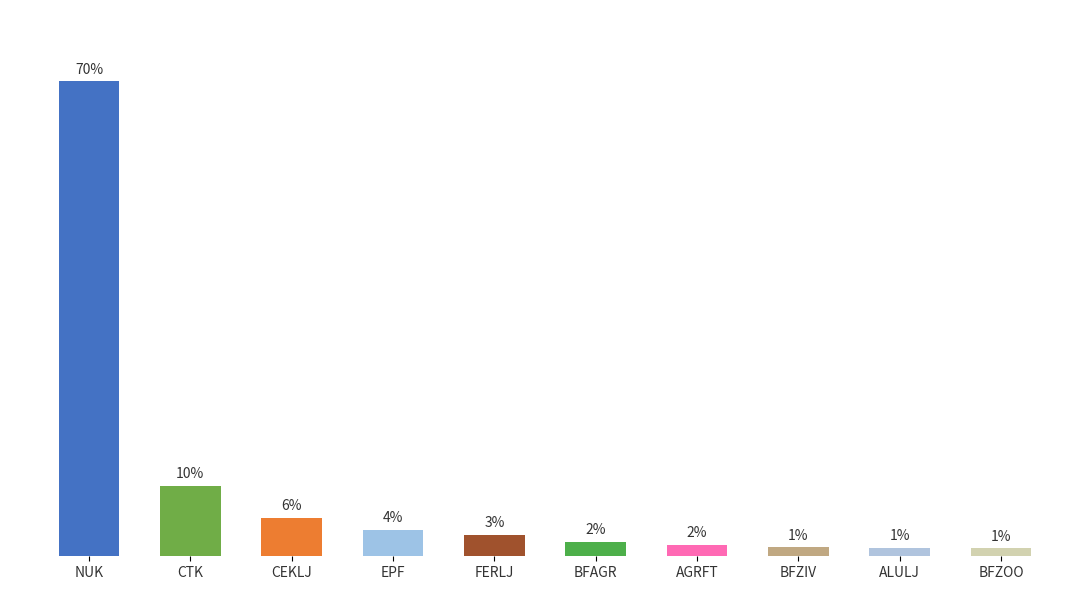

Reading left to right, list all the values displayed in this chart.

NUK=1489547	CTK=221083	CEKLJ=119901	EPF=83831	FERLJ=65999	BFAGR=44919	AGRFT=34748	BFZIV=27721	ALULJ=26116	BFZOO=25061